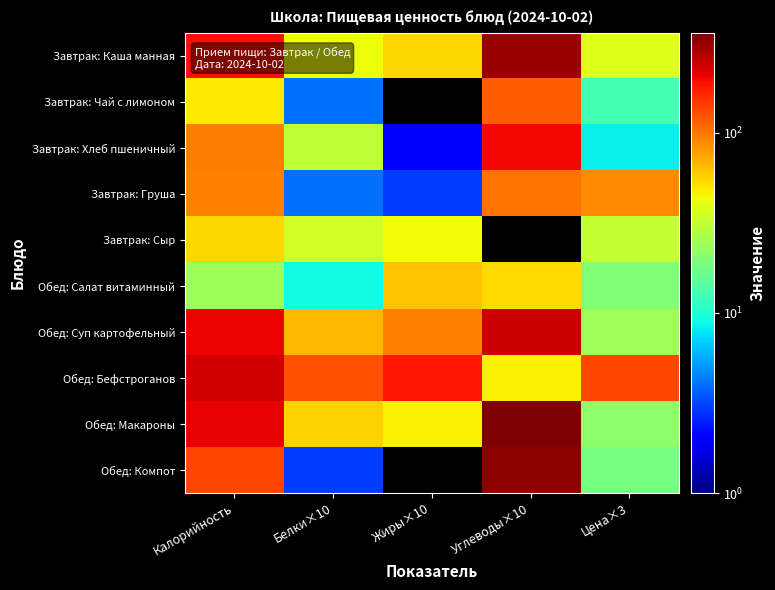

Between Калорийность and Жиры×10, which series saw the biggest shift?

Обед: Макароны